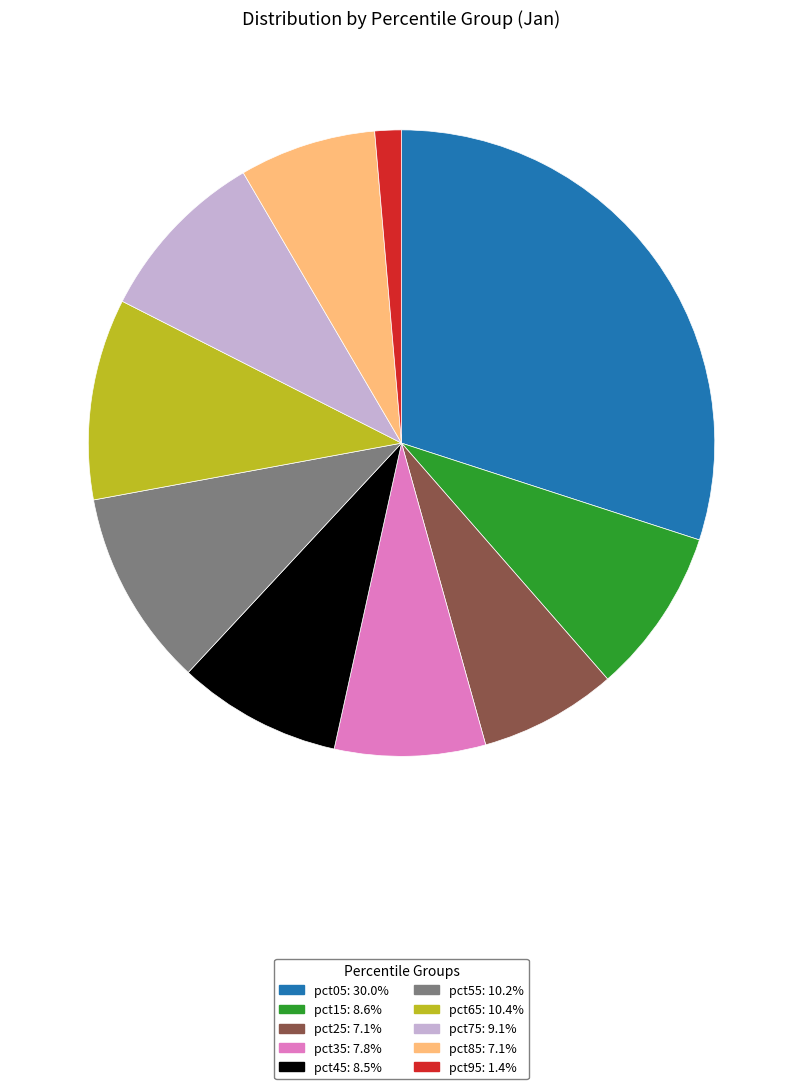

What is the smallest slice in the pie chart?

pct95